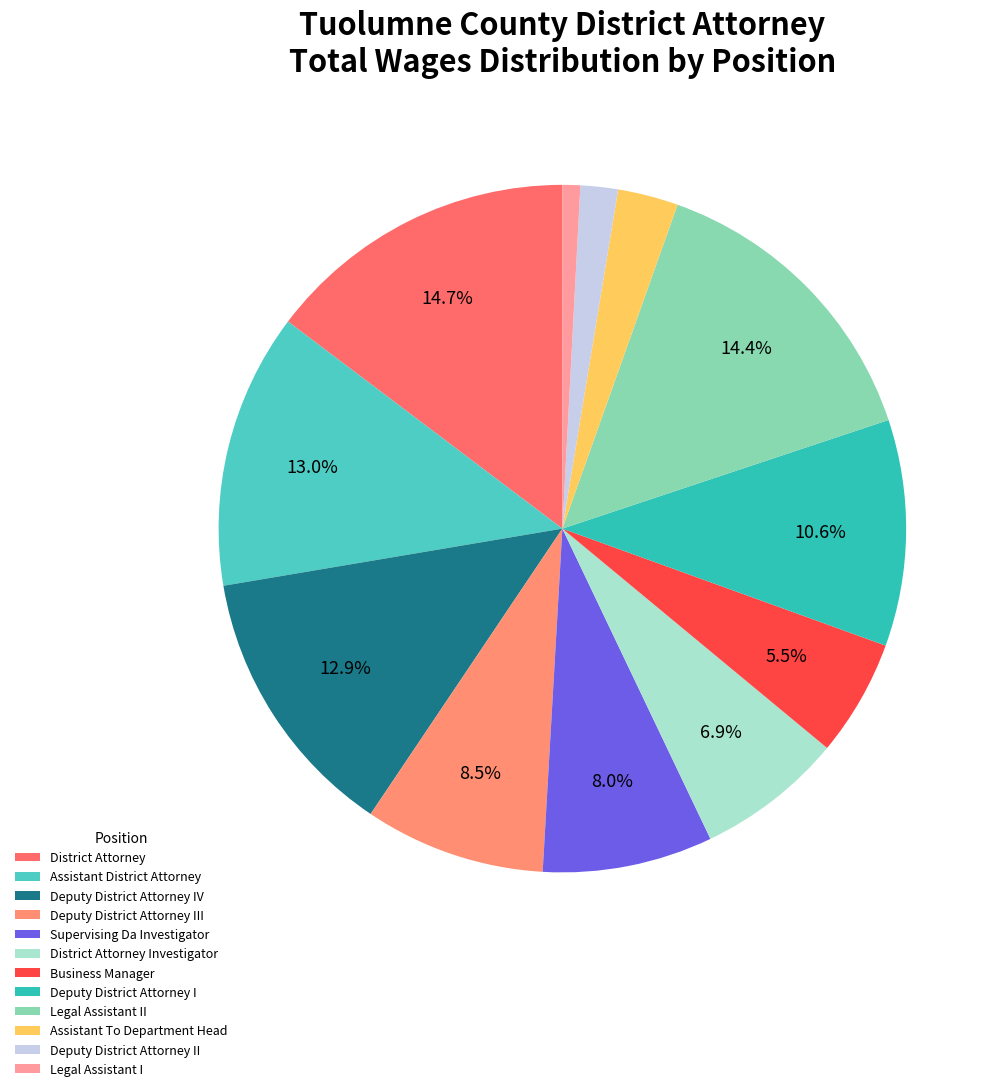

How much of the chart is everything except Assistant District Attorney?

87.0%